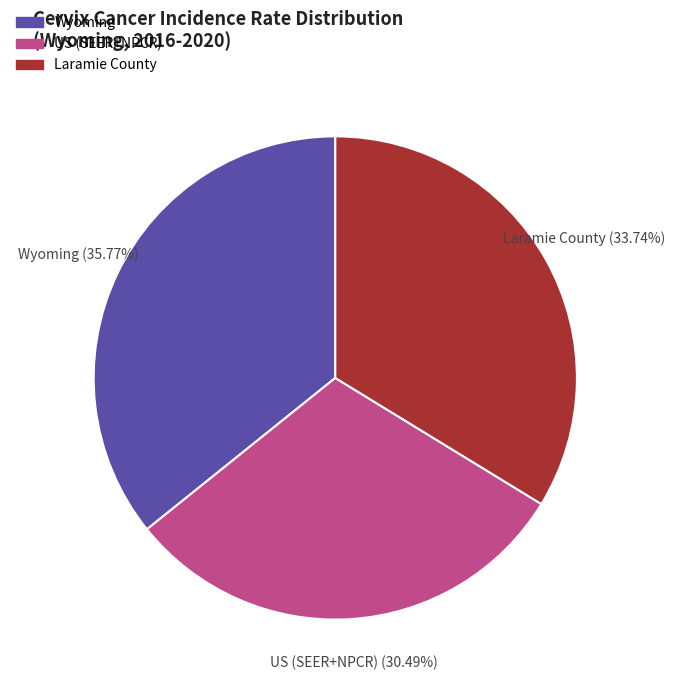

Which slice is the smallest?

US (SEER+NPCR)